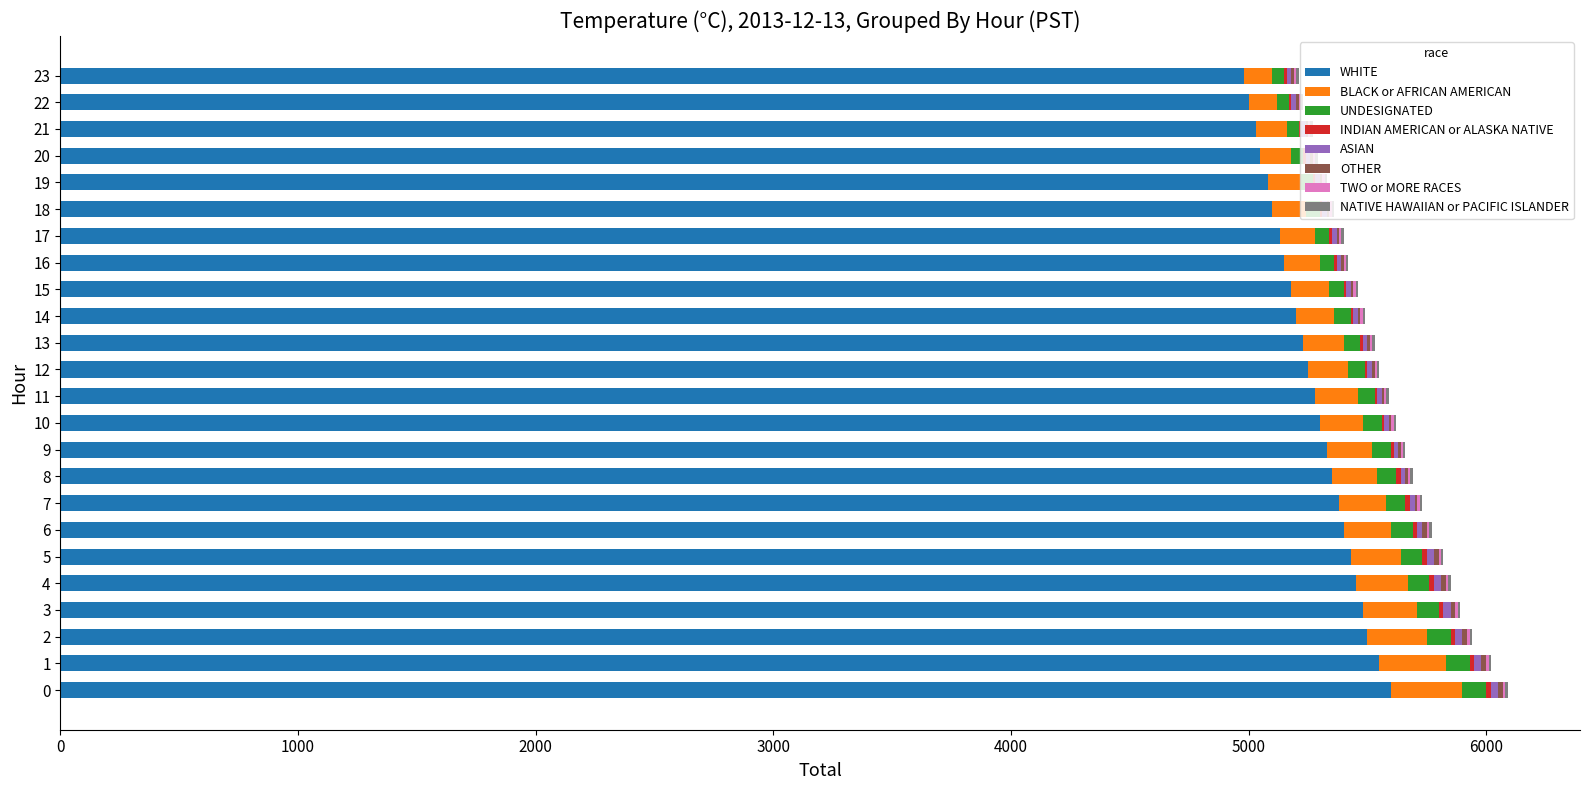

What is the highest value of the WHITE series?

5600